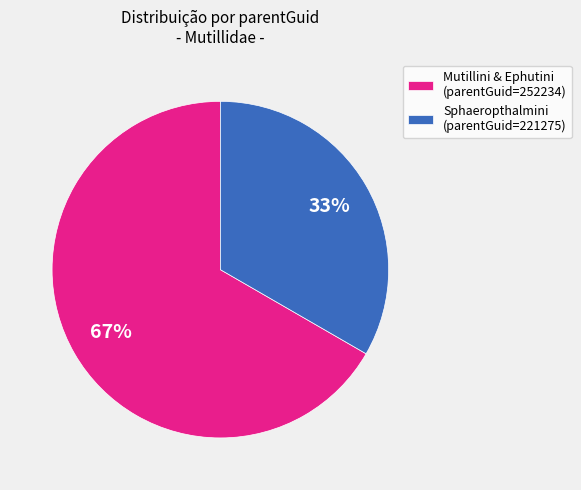

Is the sum of Mutillini & Ephutini (parentGuid=252234) and Sphaeropthalmini (parentGuid=221275) greater than half?

Yes